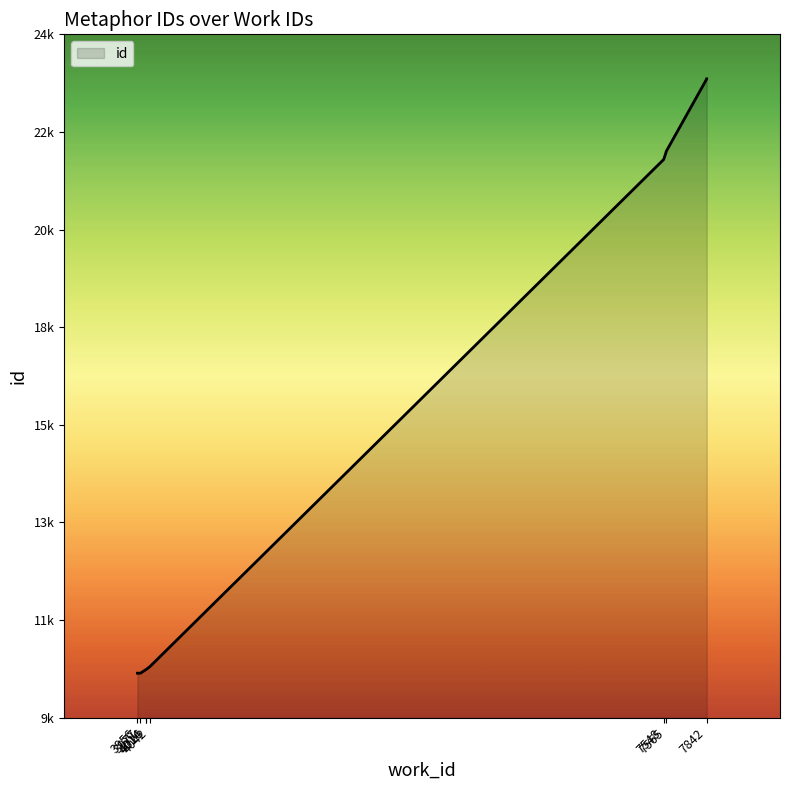

How many values are below 21853?

5